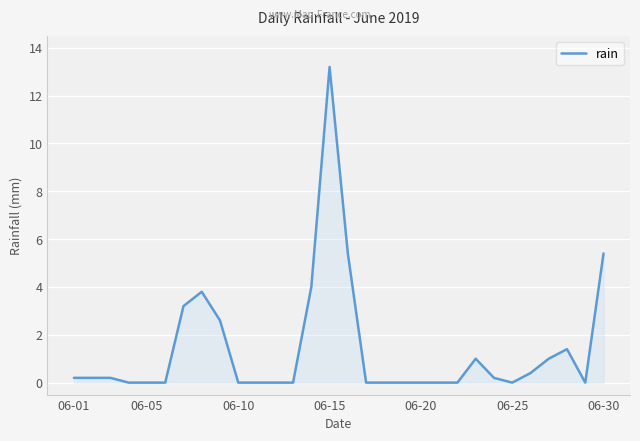

What is the difference between the maximum and minimum values?

13.2